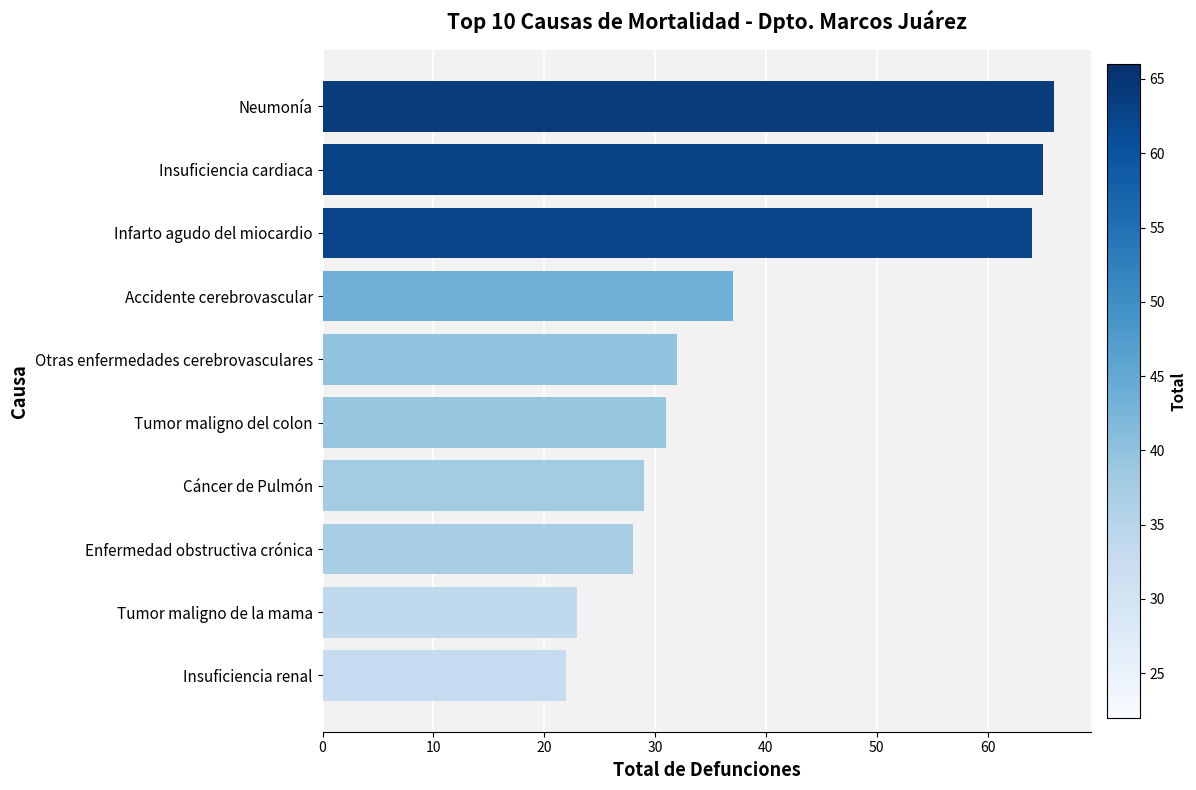

What is the minimum value shown in the chart?

22